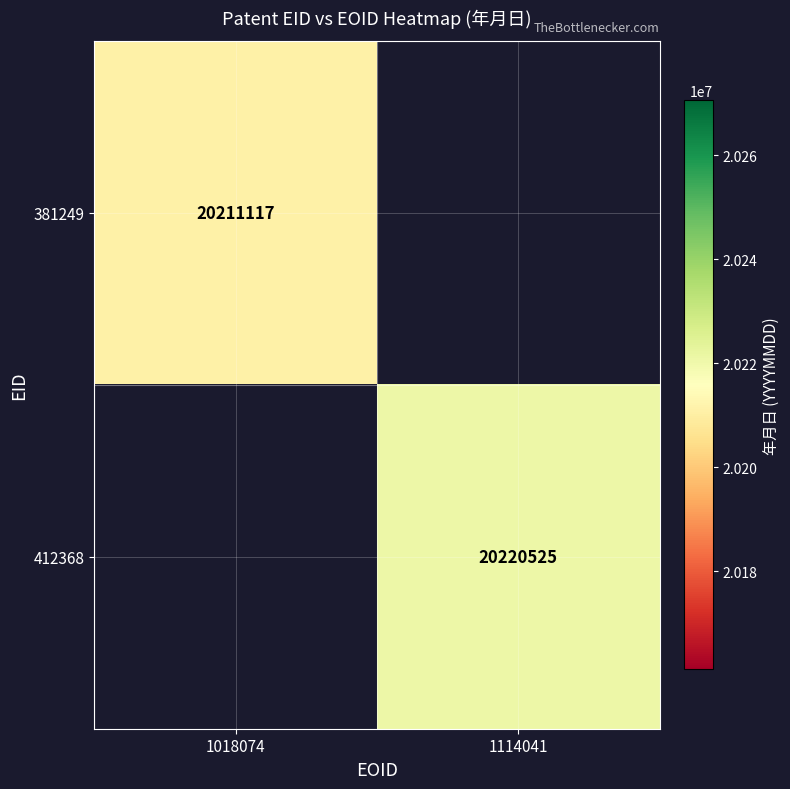

The value of 381249 at 1018074 is 20211117. True or false?

True